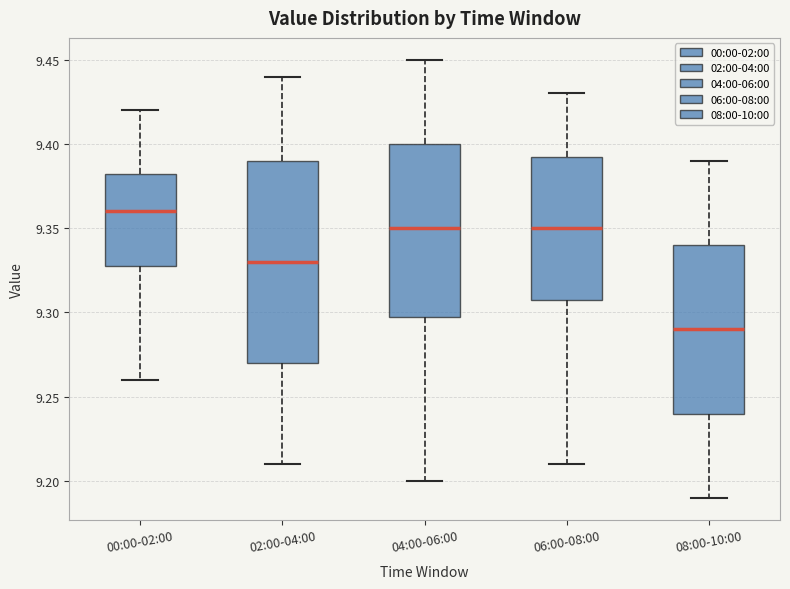

Which box is the tallest, from its lower edge to its upper edge?

02:00-04:00